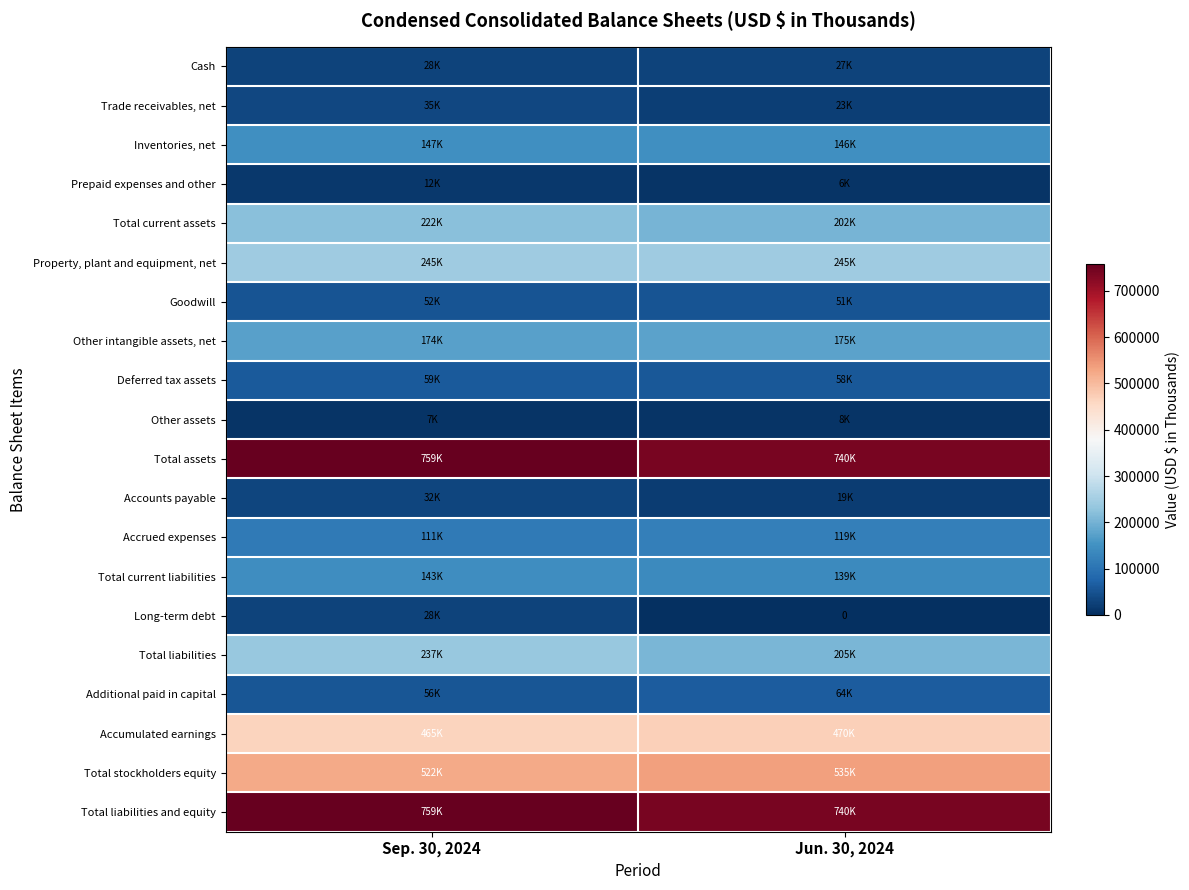

How many series are shown in this chart?

20